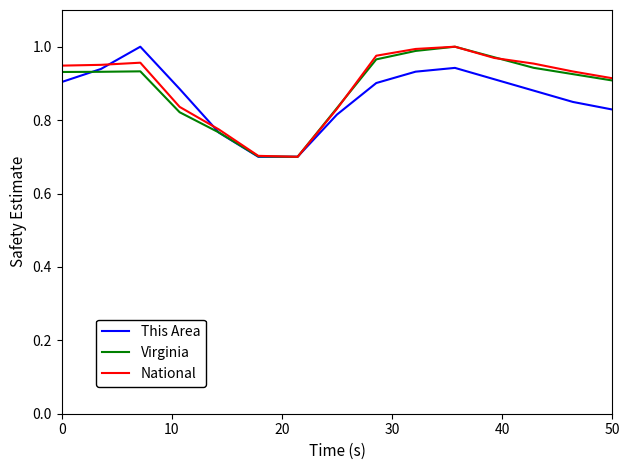

What is the lowest value of the This Area series?

0.7